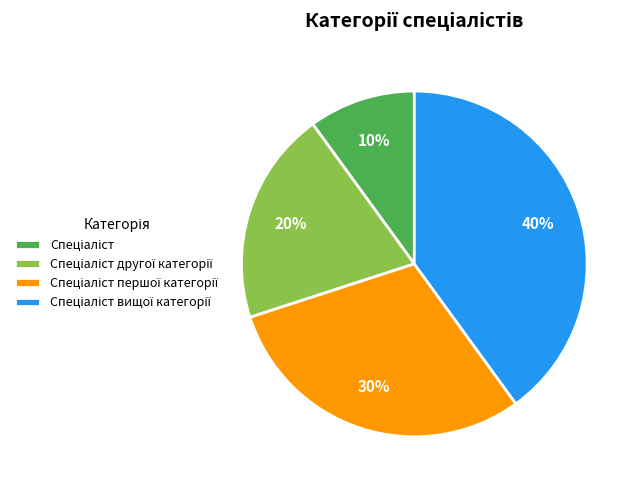

Does any single category account for the majority?

No